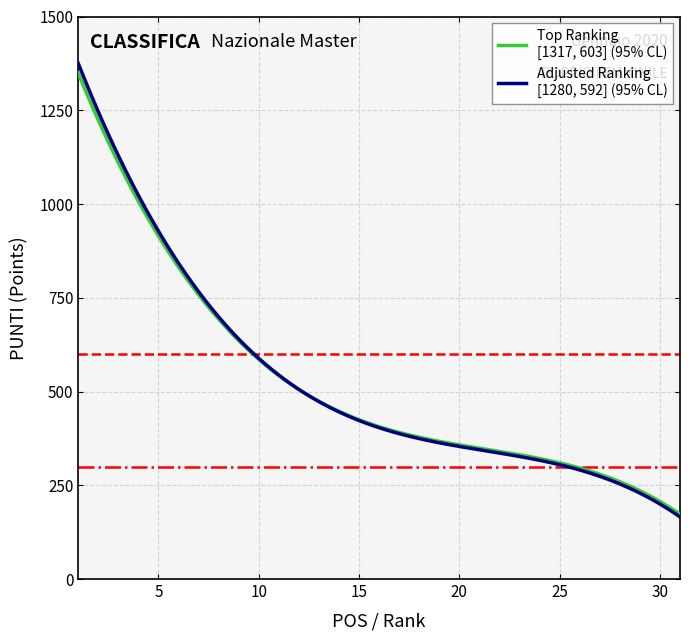

What is the greatest value displayed?

1375.5